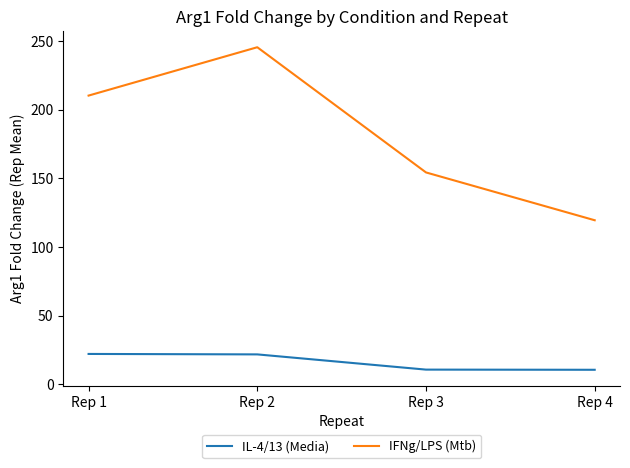

What are all the series names shown in the legend?

IL-4/13 (Media), IFNg/LPS (Mtb)